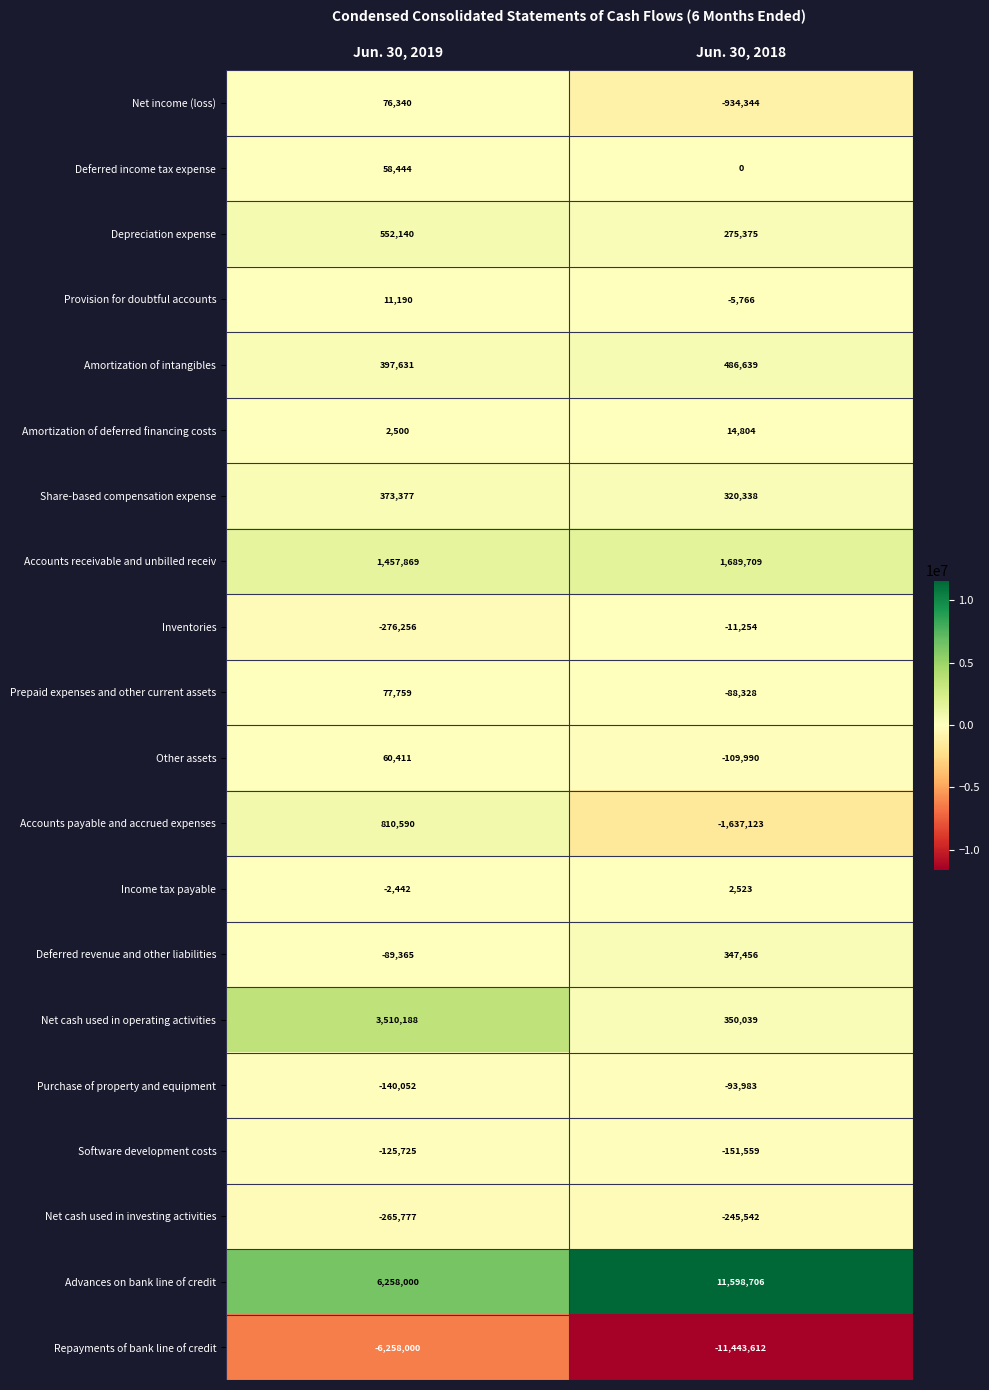

Between Jun. 30, 2019 and Jun. 30, 2018, which series saw the biggest shift?

Advances on bank line of credit